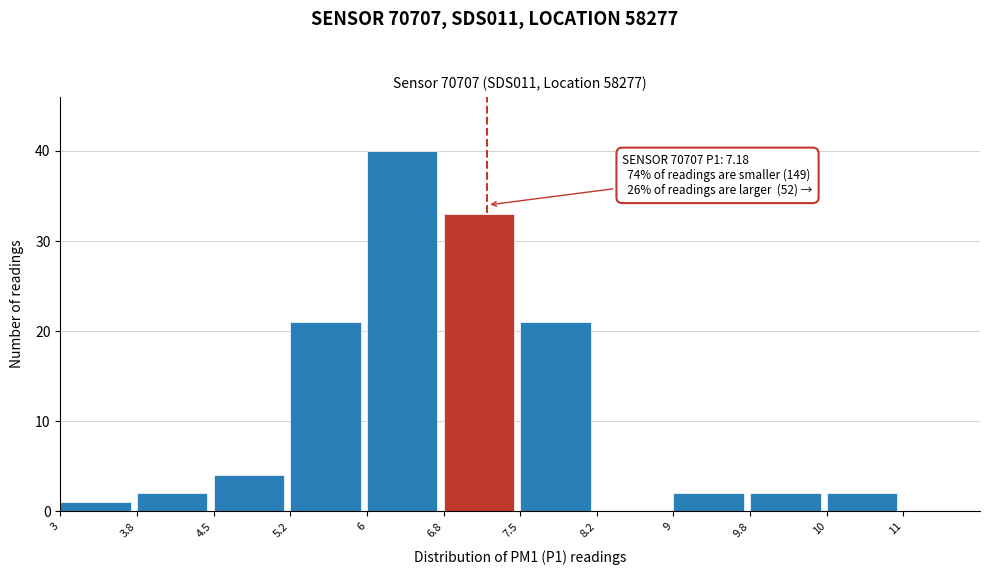

Reading left to right, transcribe all the data shown in this chart.

3=1	3.8=2	4.5=4	5.2=21	6=40	6.8=33	7.5=21	8.2=0	9=2	9.8=2	10=2	11=0